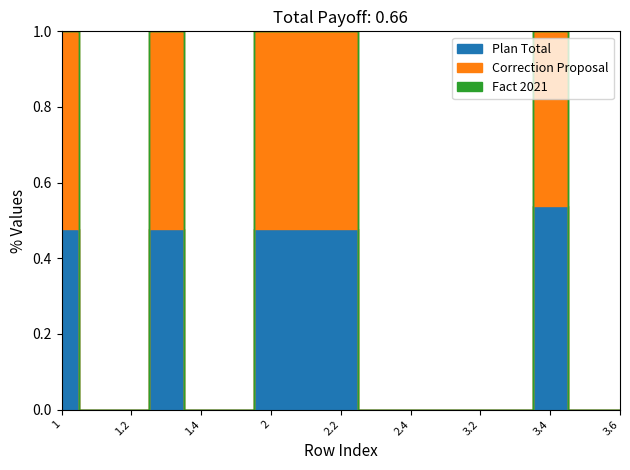

Does the chart have visible grid lines?

No